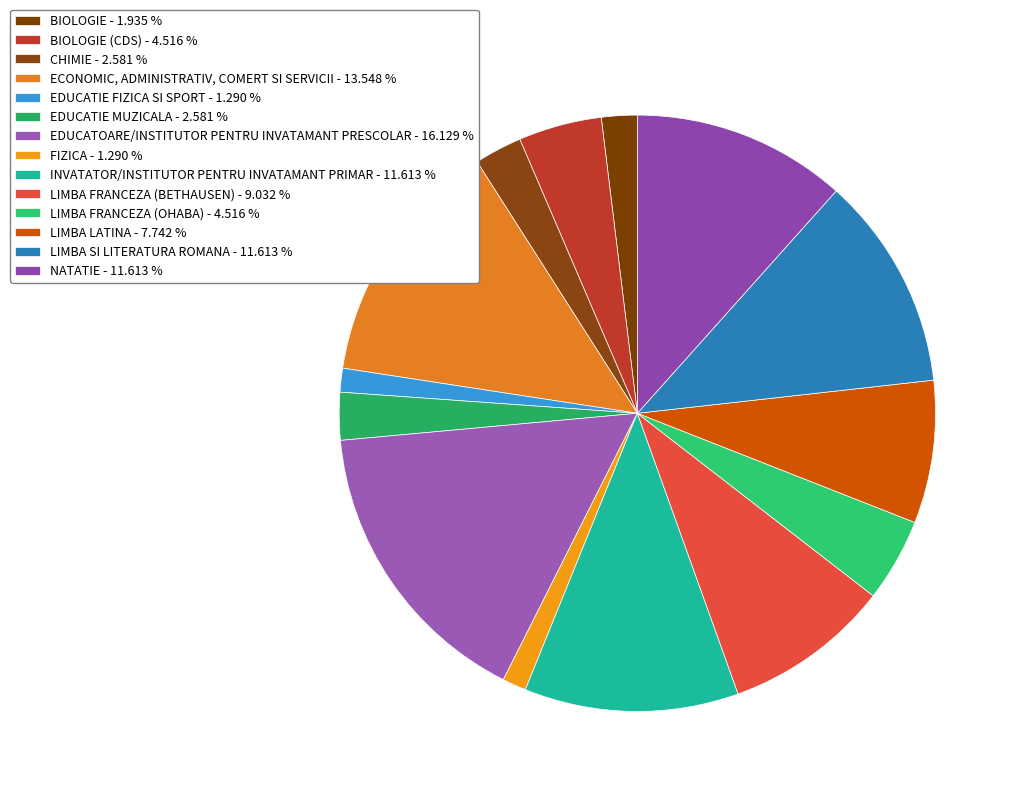

Which slice is the largest?

EDUCATOARE/INSTITUTOR PENTRU INVATAMANT PRESCOLAR - 16.129 %